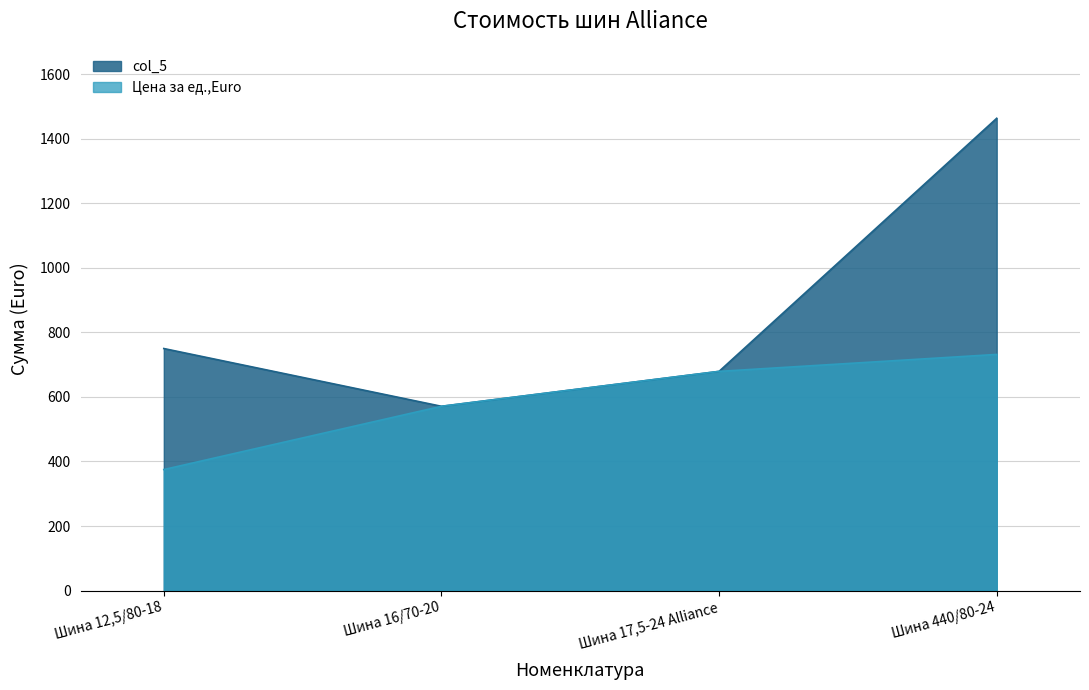

At which category is the sum across all series the highest?

Шина 440/80-24